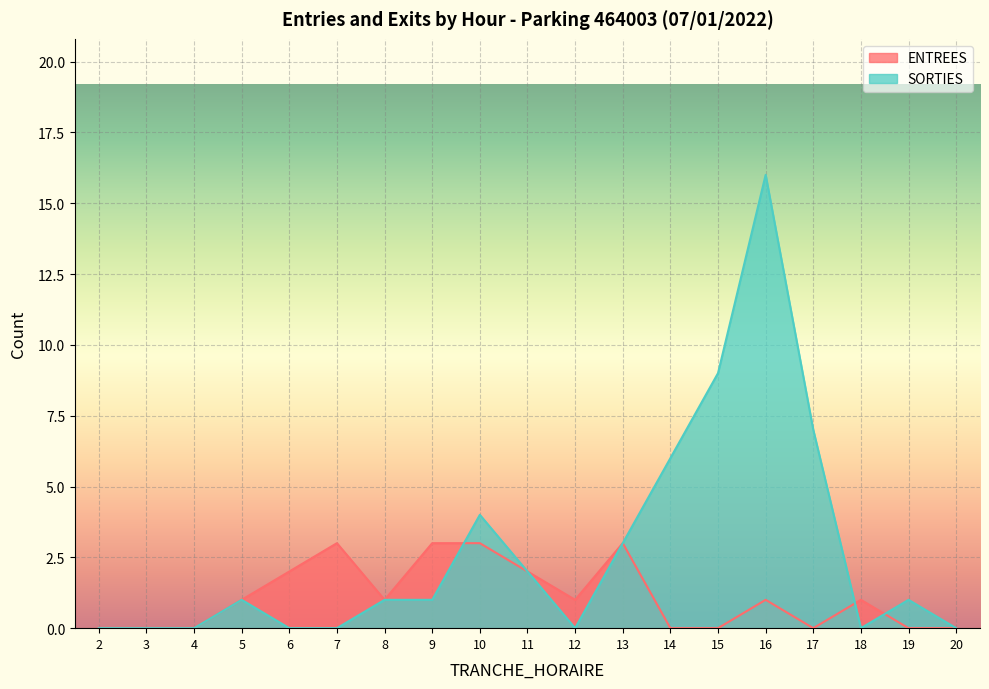

In SORTIES, how many points are lower than both neighbors (excluding endpoints)?

2